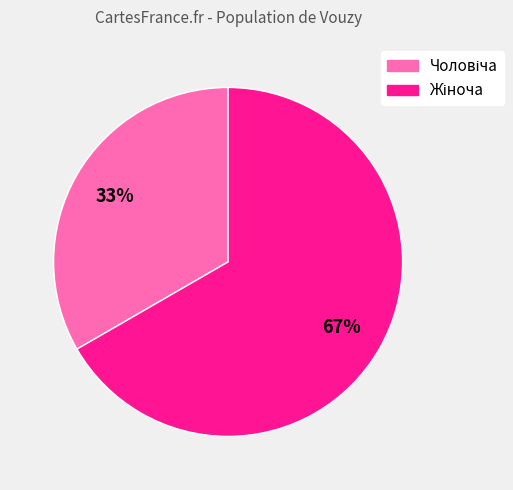

To the nearest percent, what is the average slice percentage?

50%